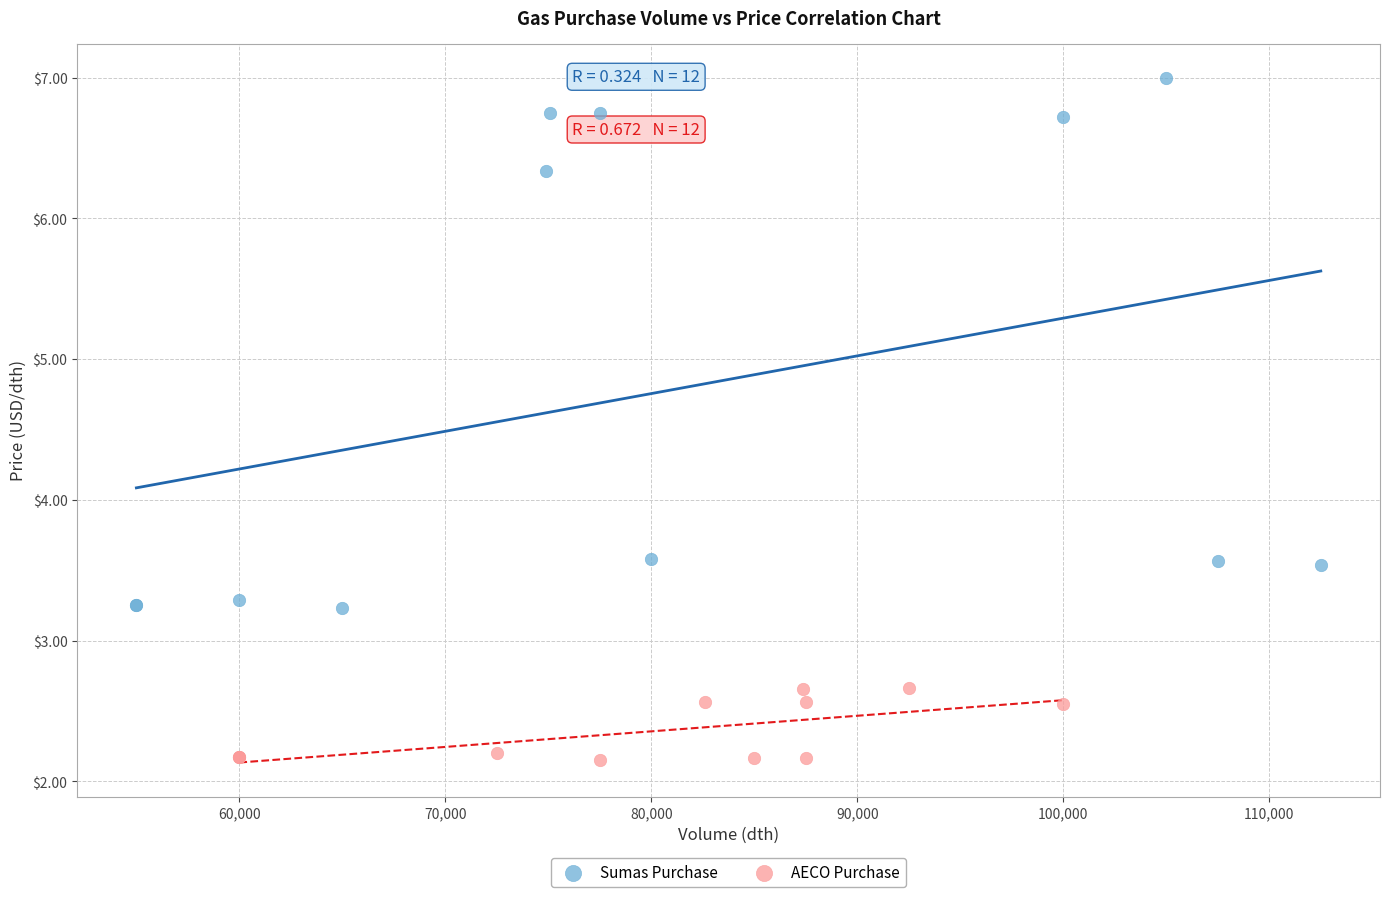

Which series reaches the minimum Y coordinate?

AECO Purchase